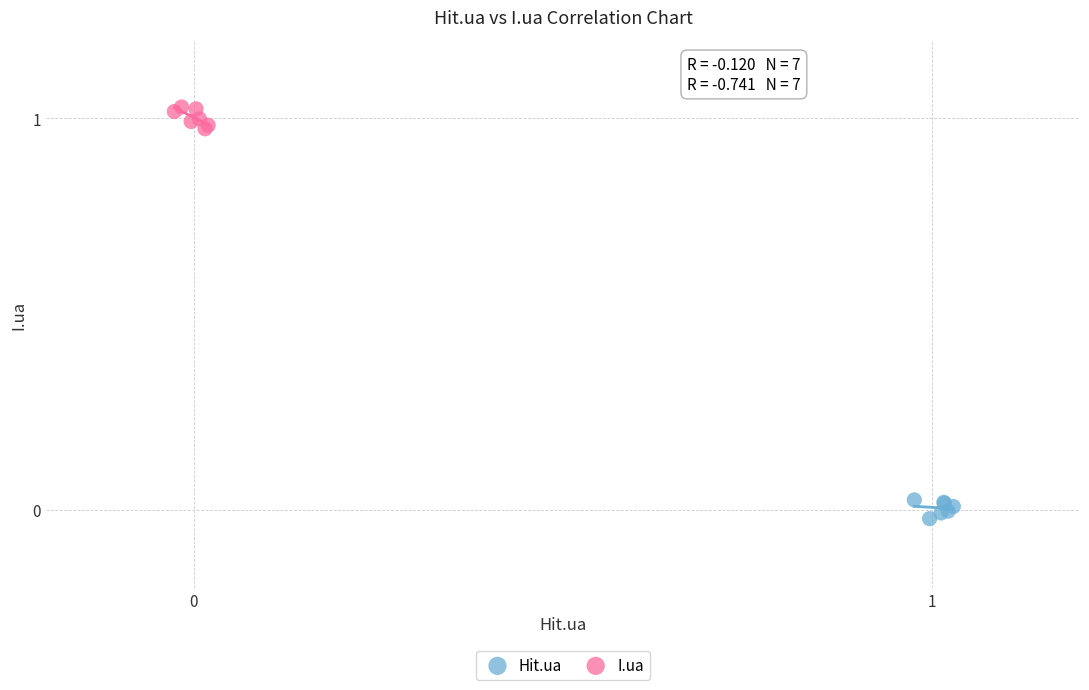

Which series contains the lowest Y value?

Hit.ua